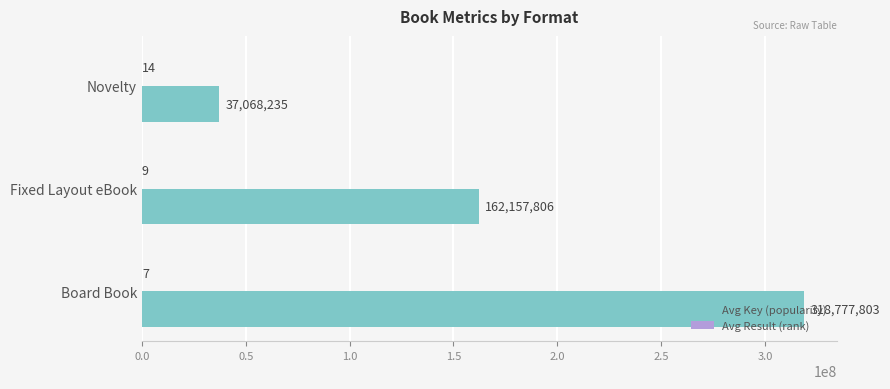

Which series changed the most between Board Book and Novelty?

Avg Key (popularity)